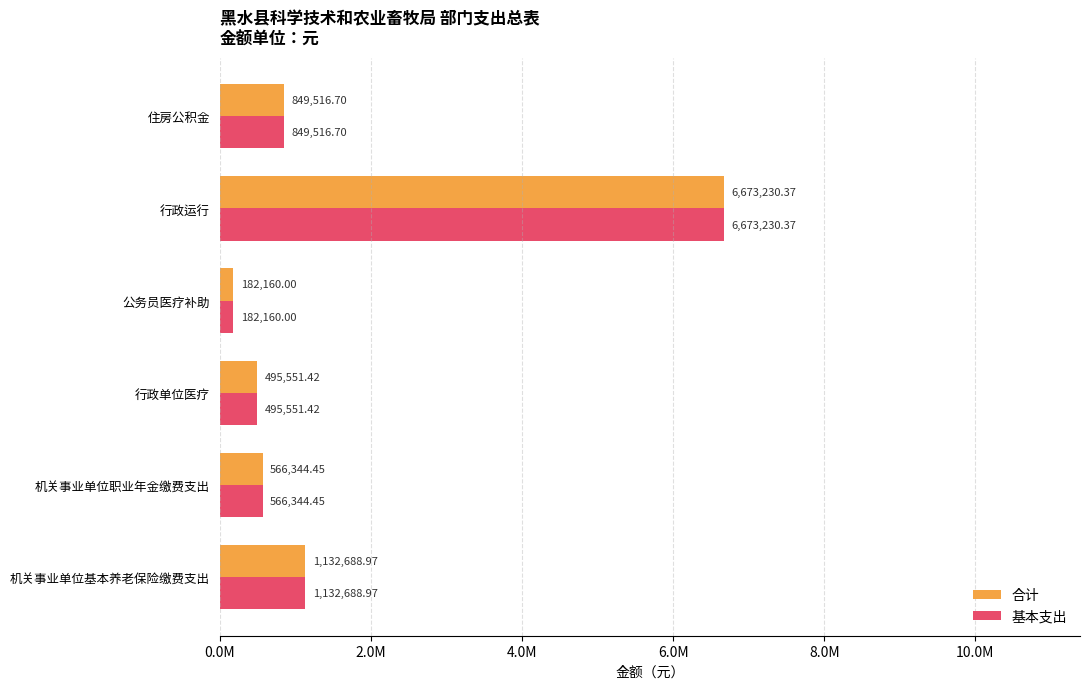

What are all the series names shown in the legend?

合计, 基本支出